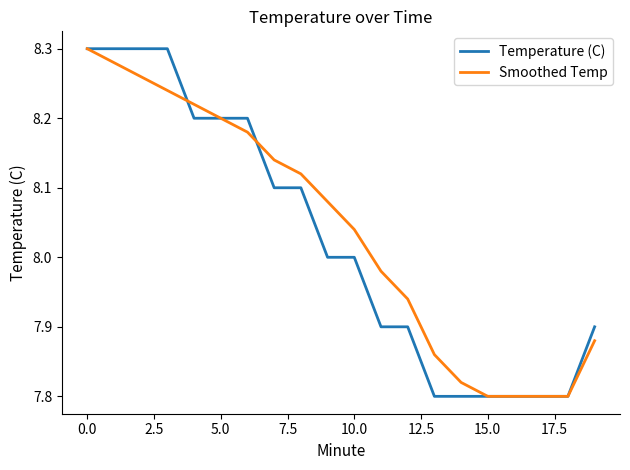

What is the minimum value shown in the chart?

7.8